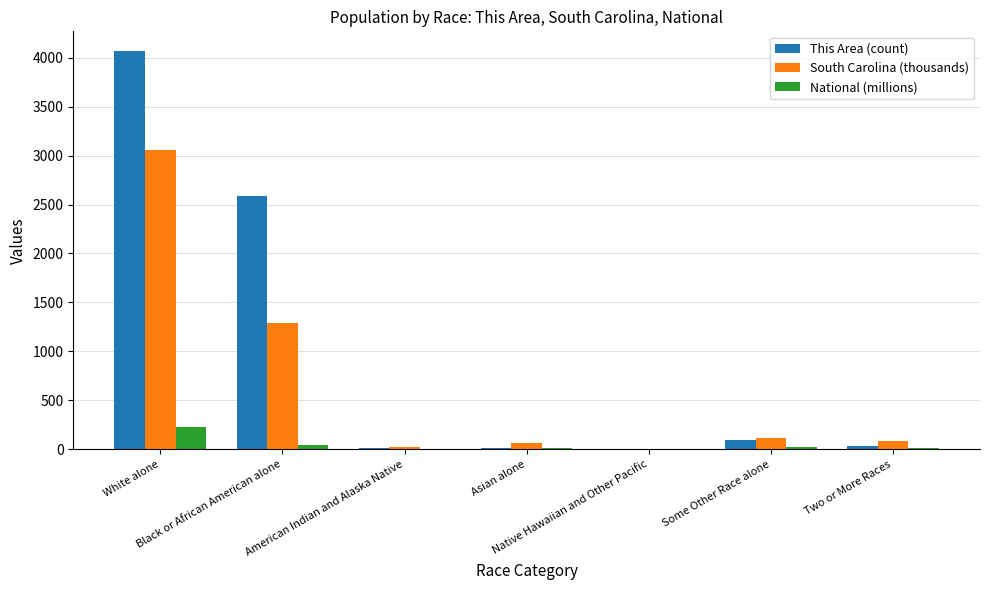

What is the maximum value for National (millions)?

223.6